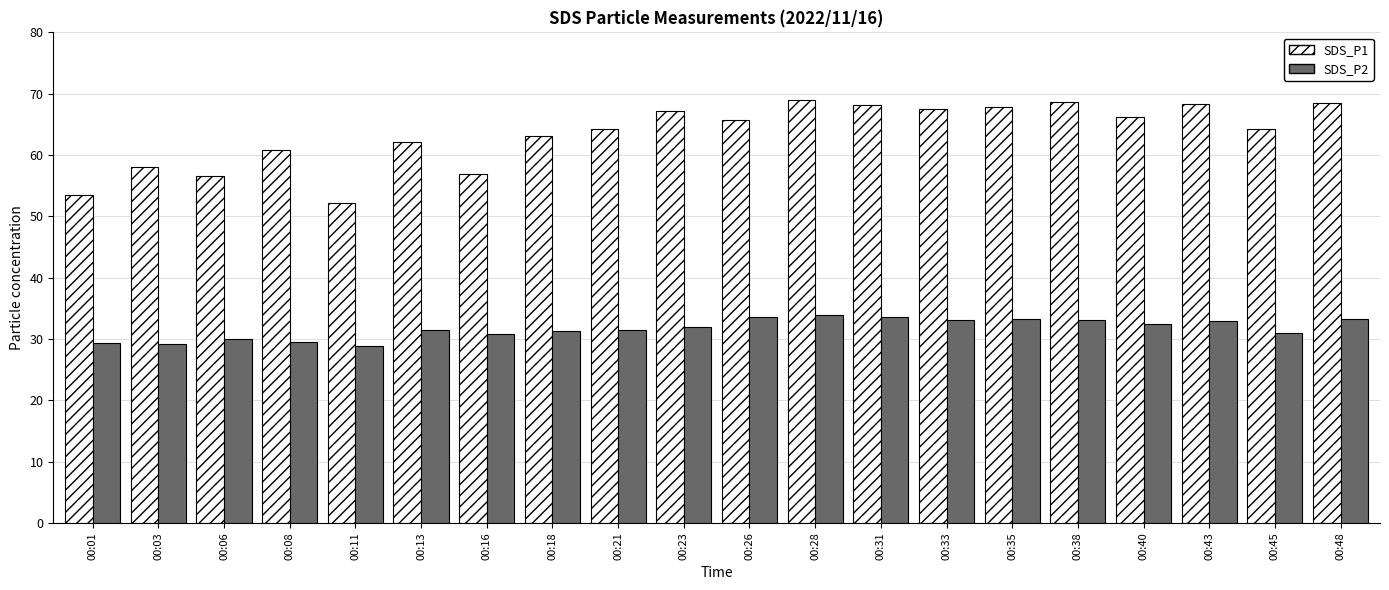

What is the average value of the SDS_P1 series?

63.4